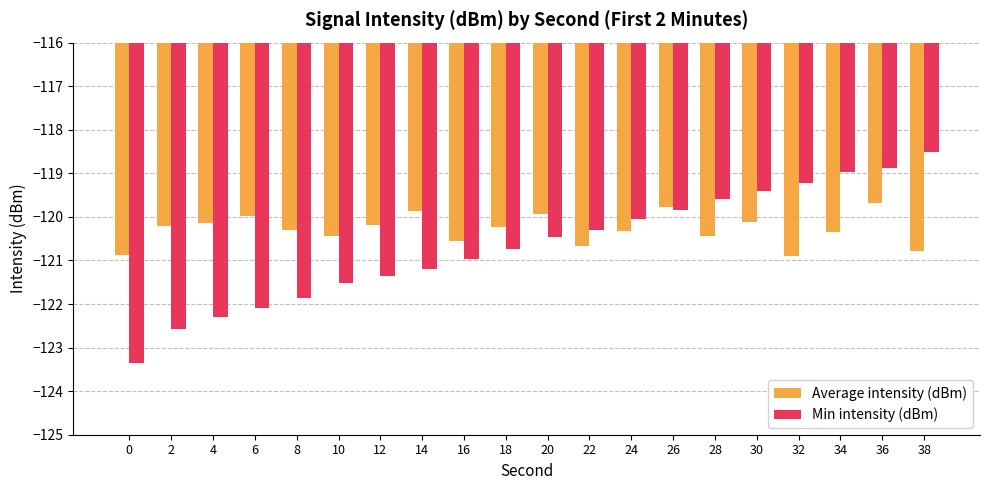

What is the sum of all Average intensity (dBm) values?

-2405.8